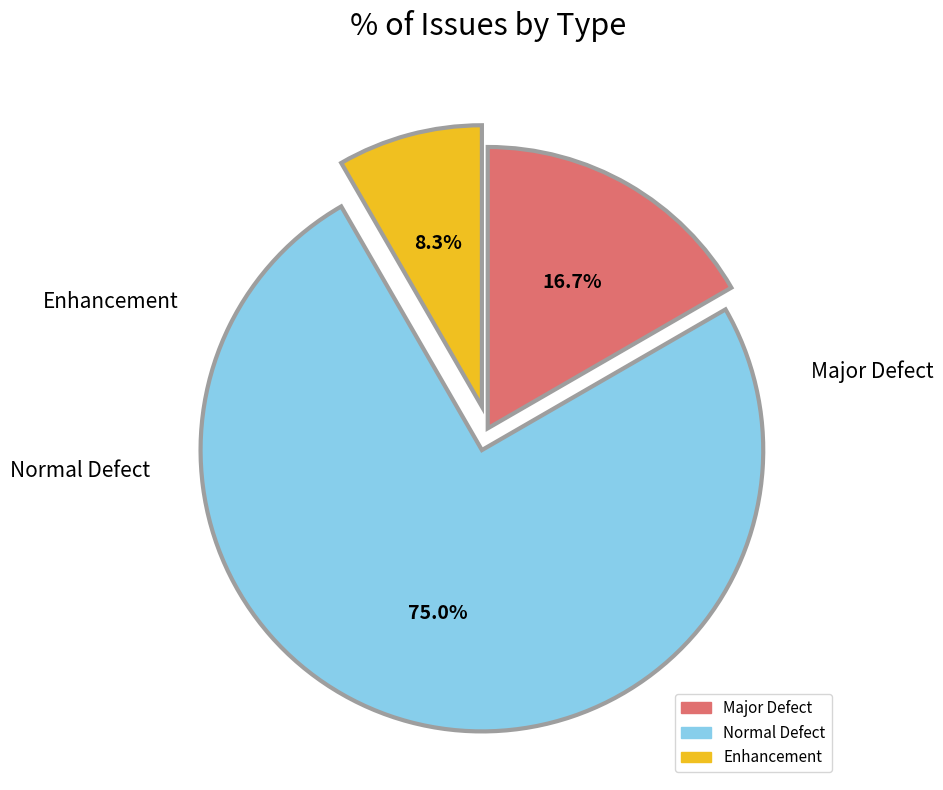

Is there a majority slice in this chart?

Yes